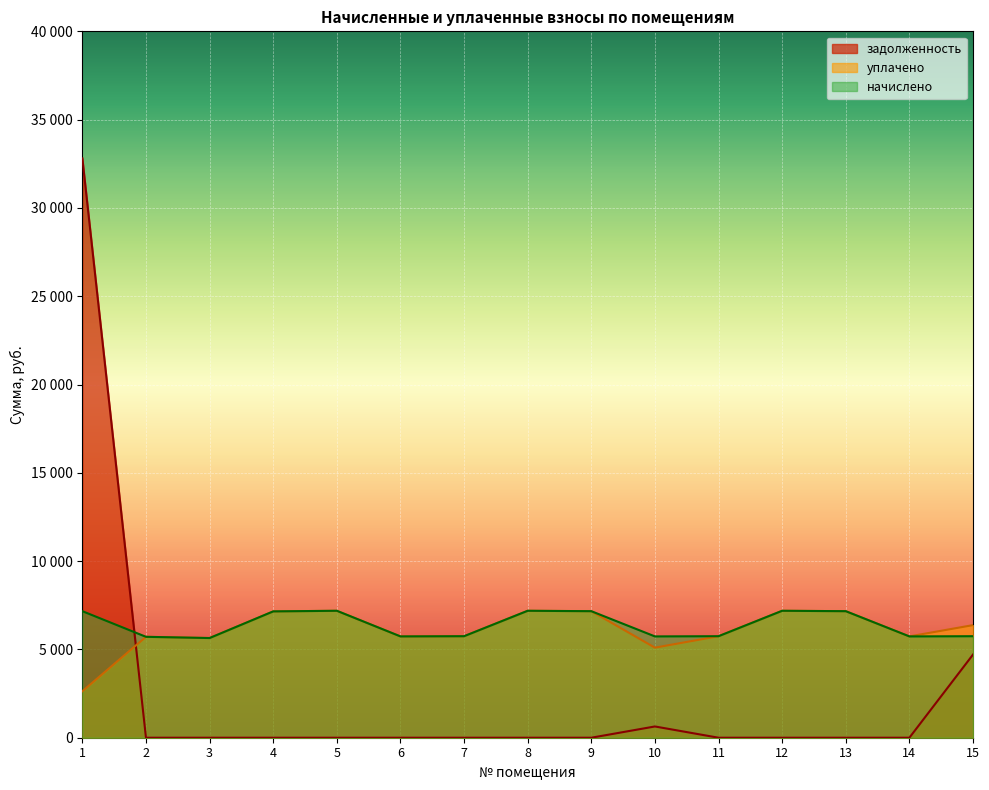

How many lines are shown in the chart?

3